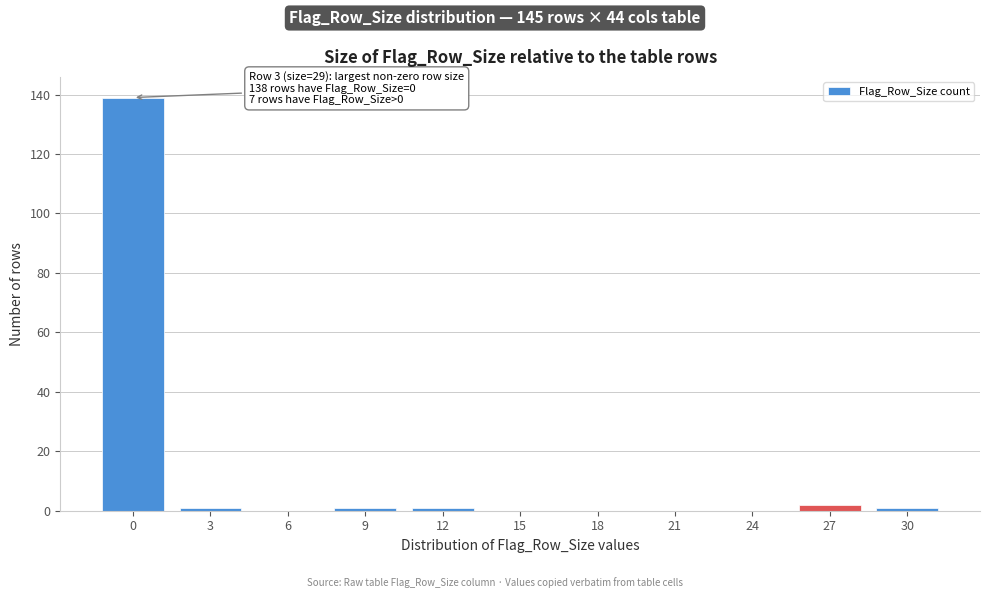

Reading left to right, what are all the values shown in this chart?

0=139	3=1	6=0	9=1	12=1	15=0	18=0	21=0	24=0	27=2	30=1